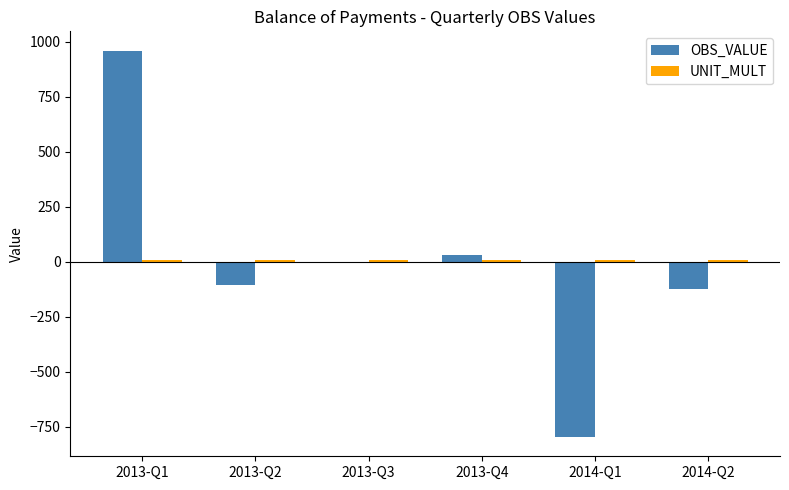

What is the sum of all OBS_VALUE values?

-40.9